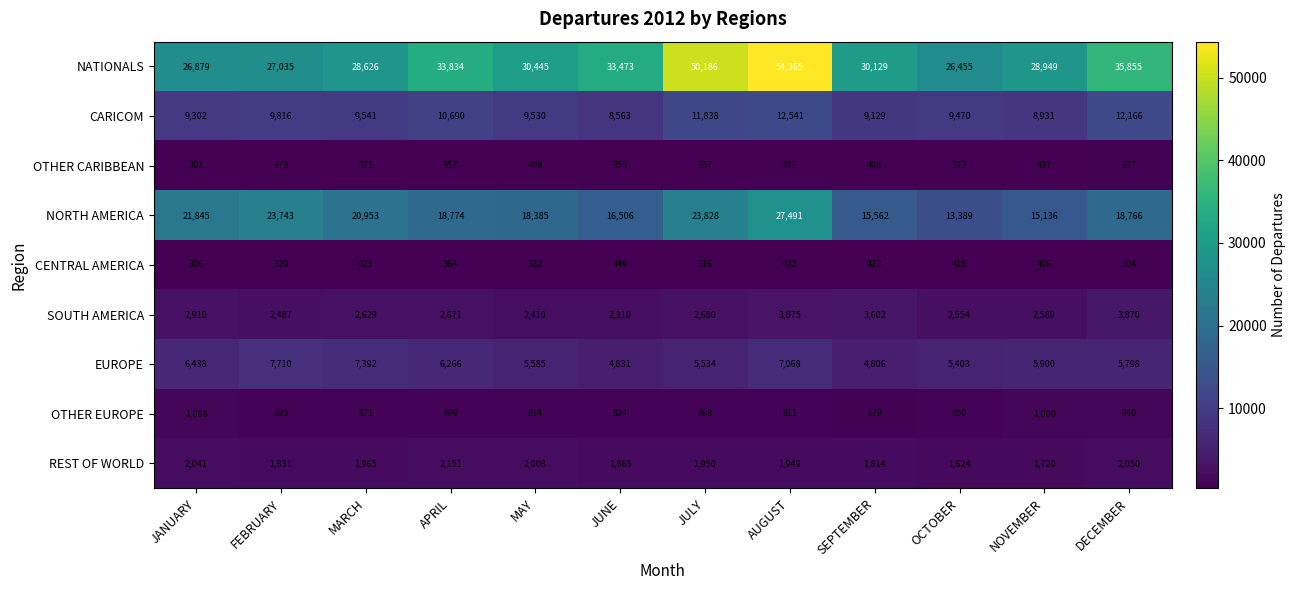

Which series has the widest spread of values?

NATIONALS